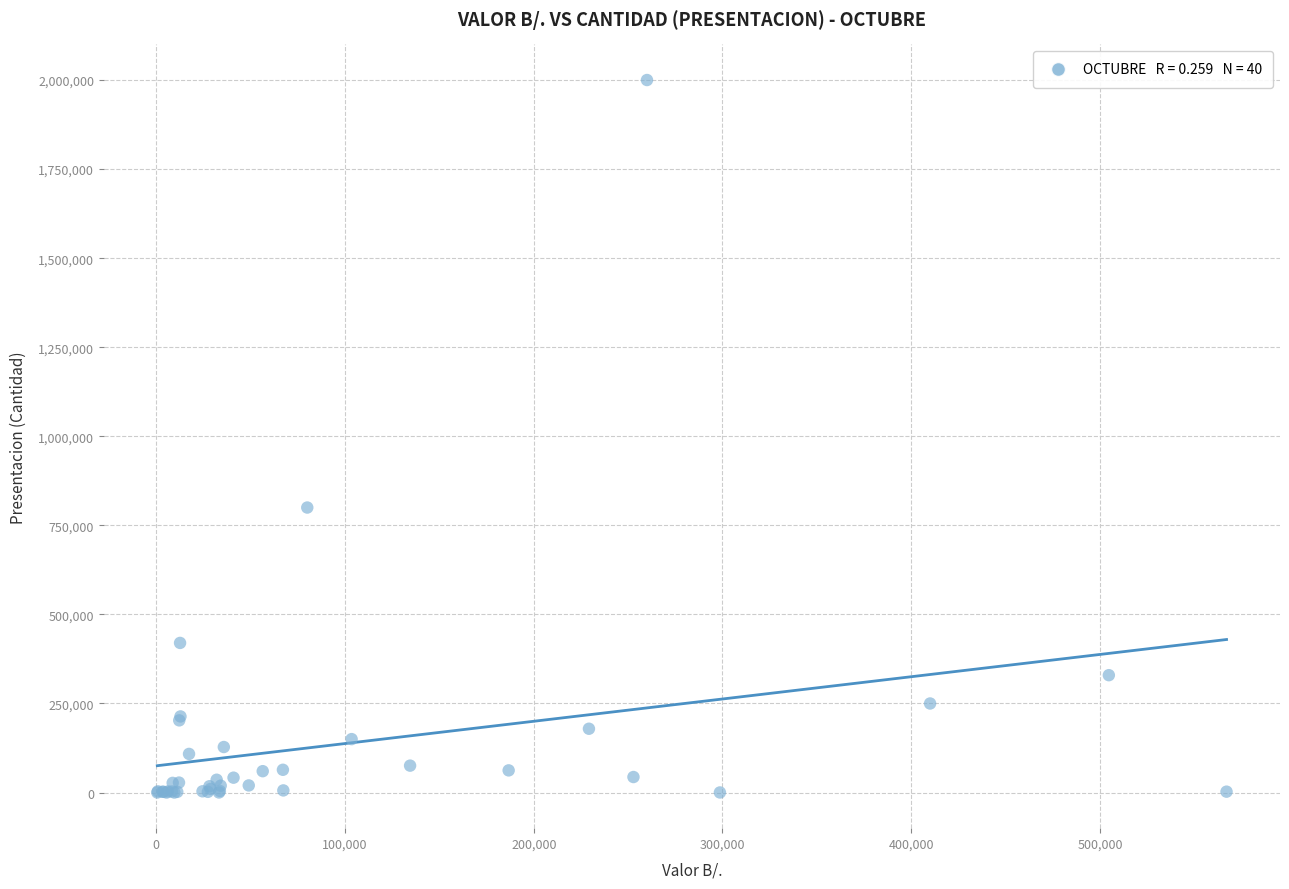

What Y value in the scatter plot is closest to 1000015?

800010